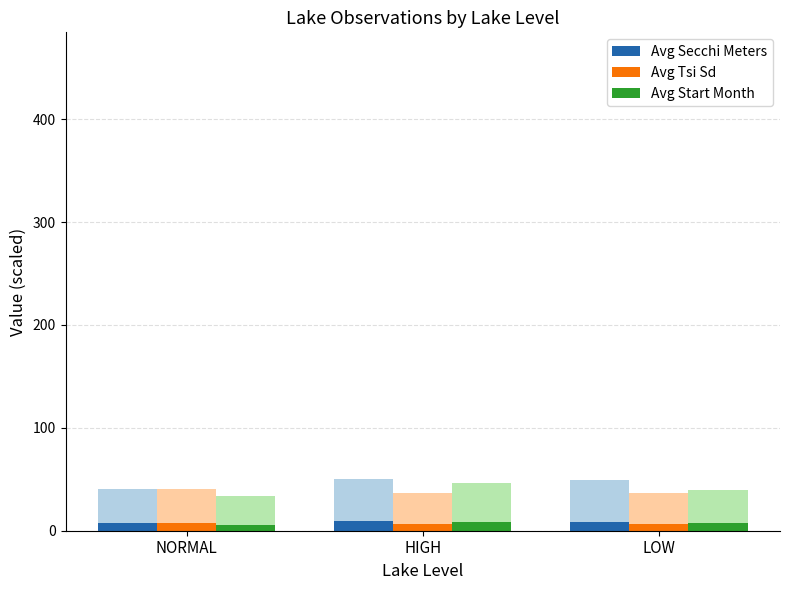

Rank the series at NORMAL from highest to lowest value.

Avg Secchi Meters, Avg Tsi Sd, Avg Start Month